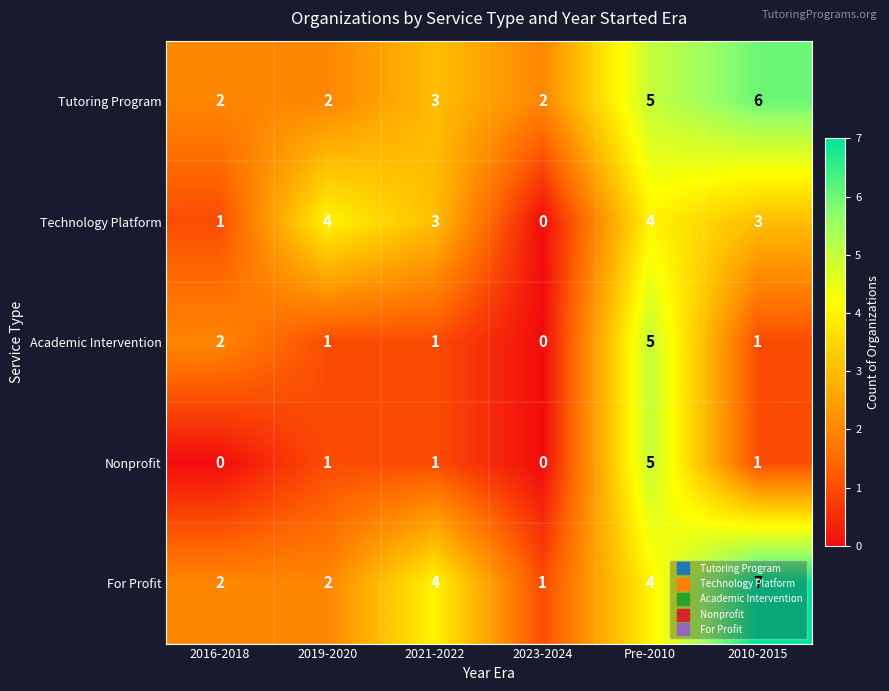

What is the total value across all series at 2016-2018?

7